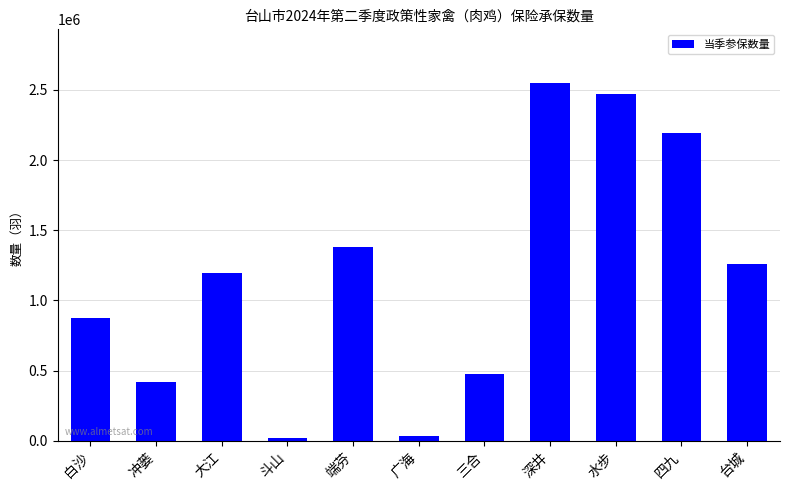

What is the difference between the values at 大江 and 三合?

717200